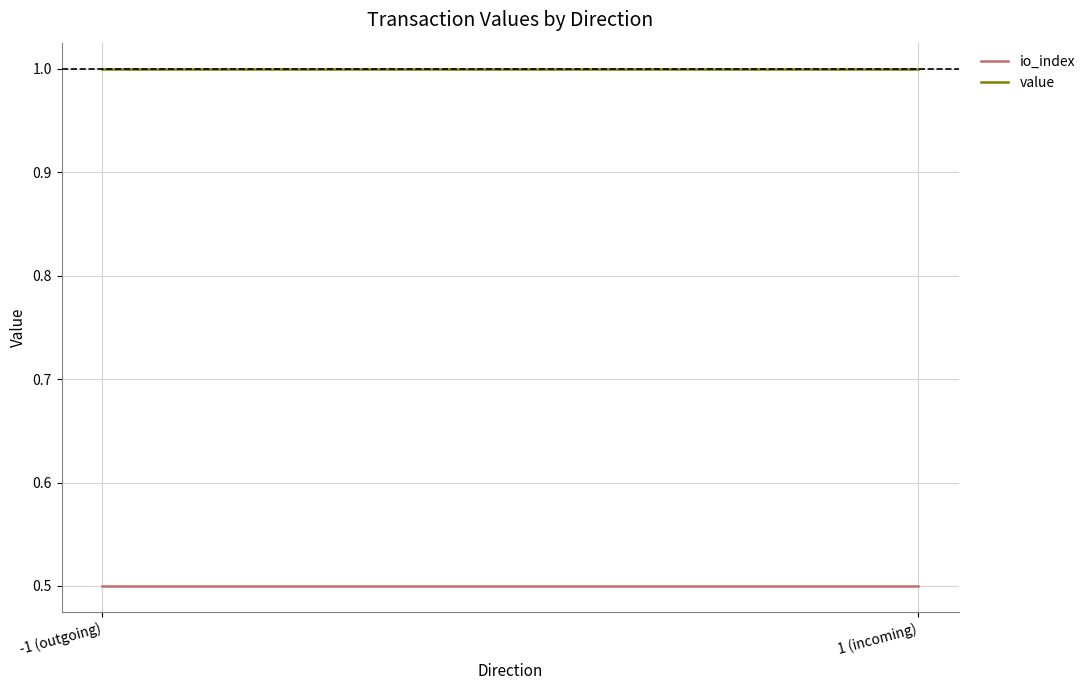

What is the label of the 1st point from the right?

1 (incoming)